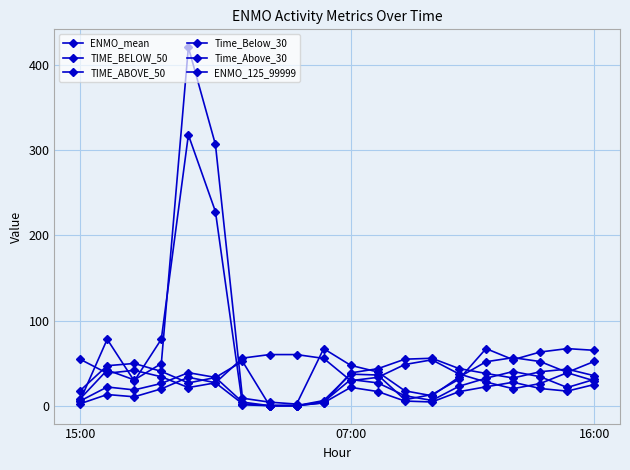

How many data points in ENMO_125_99999 are less than 37?

10